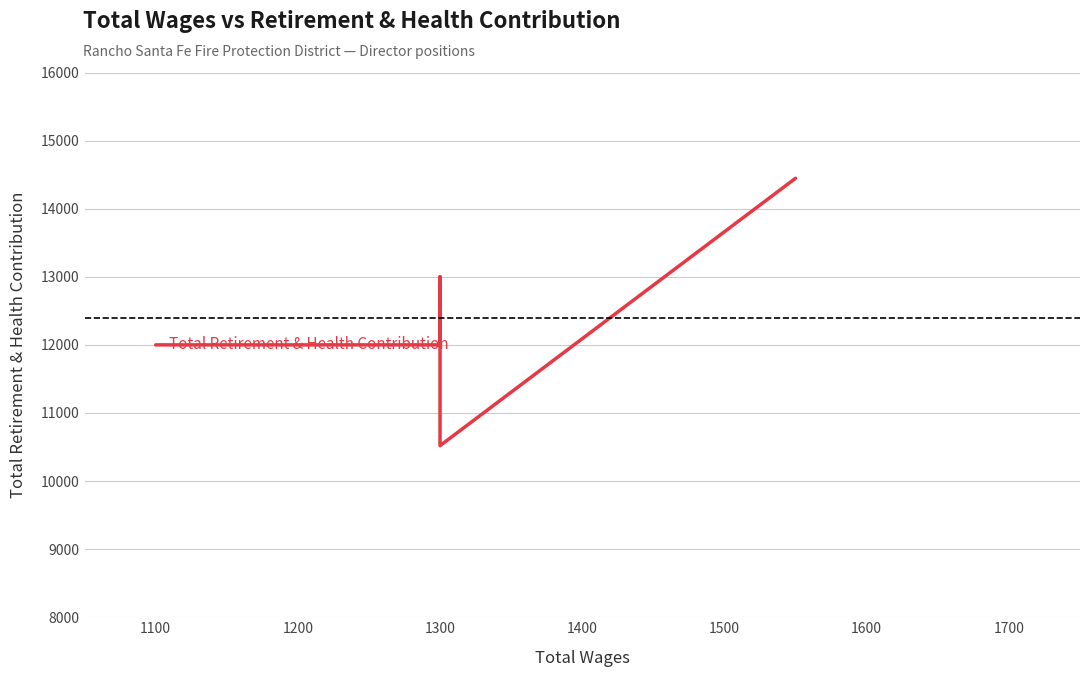

What is the difference between the second highest and minimum values?

2480